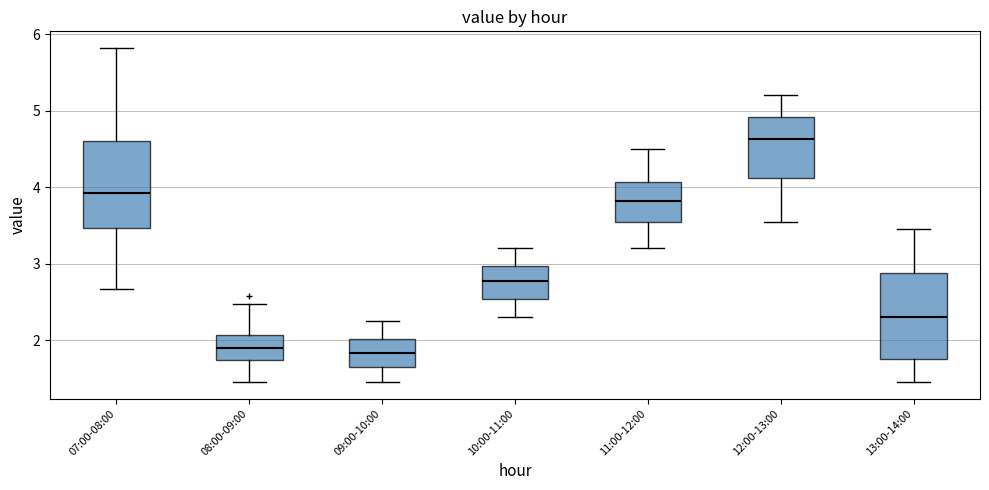

Reading left to right, read every box against the y-axis: the position of its median line, the range the box covers, and the ends of its whiskers. The values are not printed on the chart, so give them approximately, as read against the axis.

07:00-08:00: median 3.9, box 3.5 to 4.6, whiskers 2.7 to 5.8
08:00-09:00: median 1.9, box 1.7 to 2.1, whiskers 1.5 to 2.5
09:00-10:00: median 1.8, box 1.6 to 2.0, whiskers 1.5 to 2.3
10:00-11:00: median 2.8, box 2.5 to 3.0, whiskers 2.3 to 3.2
11:00-12:00: median 3.8, box 3.5 to 4.1, whiskers 3.2 to 4.5
12:00-13:00: median 4.6, box 4.1 to 4.9, whiskers 3.6 to 5.2
13:00-14:00: median 2.3, box 1.8 to 2.9, whiskers 1.5 to 3.5